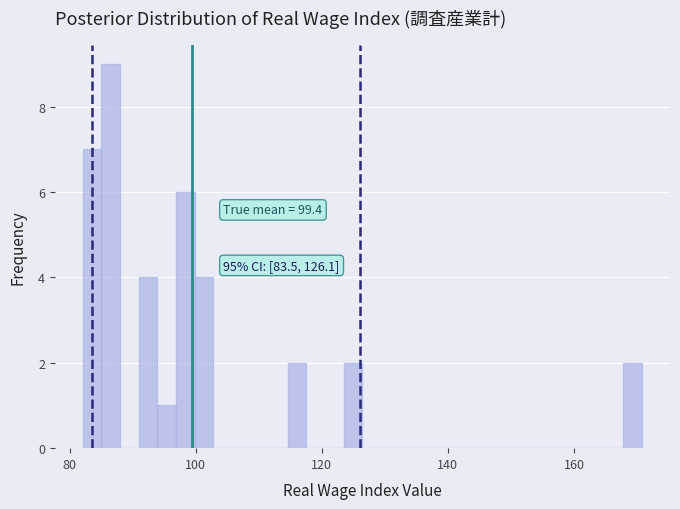

Around what value on the x-axis is the tallest bar? Give the approximate position of its centre, as read against the axis.

86